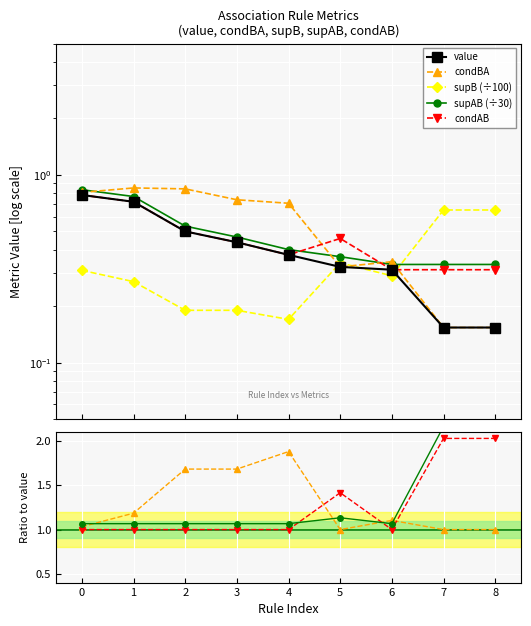

Which series has the largest range (max minus min)?

condBA